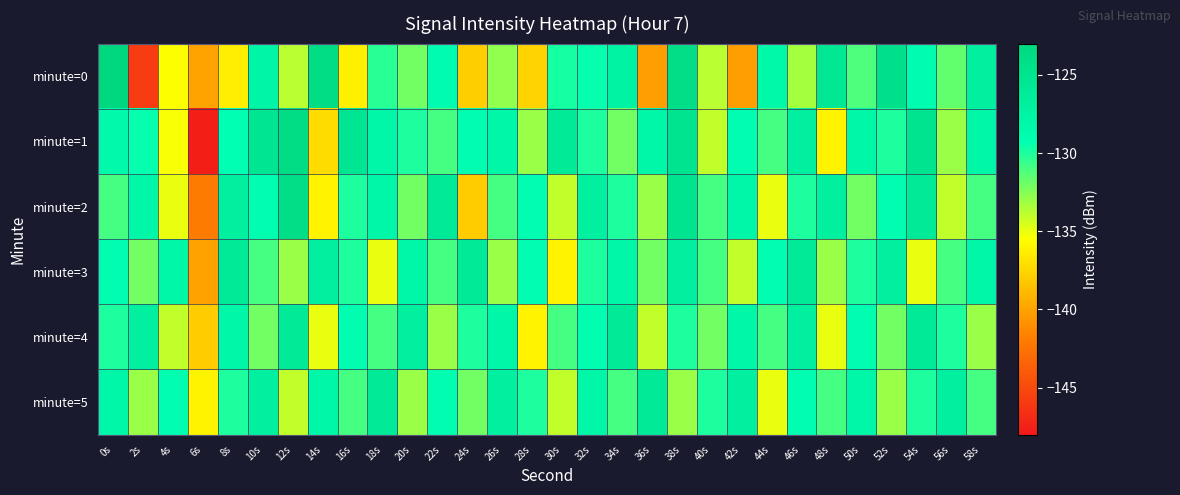

Reading left to right, what are all the values shown in this chart?

minute=0: 0s=-123.0	2s=-145.8	4s=-135.5	6s=-139.9	8s=-136.3	10s=-127.9	12s=-133.8	14s=-123.8	16s=-136.2	18s=-130.2	20s=-132.1	22s=-128.9	24s=-137.9	26s=-132.8	28s=-137.6	30s=-129.8	32s=-129.4	34s=-127.3	36s=-140.3	38s=-124.1	40s=-133.8	42s=-140.3	44s=-128.2	46s=-133.3	48s=-125.6	50s=-131.1	52s=-124.2	54s=-128.8	56s=-131.6	58s=-127.0
minute=1: 0s=-128.4	2s=-129.4	4s=-135.3	6s=-147.6	8s=-129.3	10s=-125.2	12s=-123.8	14s=-137.2	16s=-125.2	18s=-128.1	20s=-130.0	22s=-131.0	24s=-129.0	26s=-128.0	28s=-133.0	30s=-126.0	32s=-130.0	34s=-132.0	36s=-128.0	38s=-125.0	40s=-134.0	42s=-129.0	44s=-131.0	46s=-127.0	48s=-136.0	50s=-128.0	52s=-130.0	54s=-125.0	56s=-133.0	58s=-128.0
minute=2: 0s=-131.0	2s=-128.0	4s=-135.0	6s=-142.0	8s=-127.0	10s=-129.0	12s=-124.0	14s=-136.0	16s=-130.0	18s=-128.0	20s=-132.0	22s=-126.0	24s=-138.0	26s=-131.0	28s=-129.0	30s=-134.0	32s=-127.0	34s=-130.0	36s=-133.0	38s=-125.0	40s=-131.0	42s=-128.0	44s=-135.0	46s=-130.0	48s=-127.0	50s=-132.0	52s=-129.0	54s=-126.0	56s=-134.0	58s=-131.0
minute=3: 0s=-129.0	2s=-132.0	4s=-128.0	6s=-140.0	8s=-126.0	10s=-131.0	12s=-133.0	14s=-127.0	16s=-130.0	18s=-135.0	20s=-128.0	22s=-131.0	24s=-126.0	26s=-133.0	28s=-129.0	30s=-136.0	32s=-130.0	34s=-128.0	36s=-132.0	38s=-127.0	40s=-131.0	42s=-134.0	44s=-129.0	46s=-126.0	48s=-133.0	50s=-130.0	52s=-127.0	54s=-135.0	56s=-131.0	58s=-128.0
minute=4: 0s=-130.0	2s=-127.0	4s=-134.0	6s=-138.0	8s=-128.0	10s=-132.0	12s=-126.0	14s=-135.0	16s=-129.0	18s=-131.0	20s=-127.0	22s=-133.0	24s=-130.0	26s=-128.0	28s=-136.0	30s=-131.0	32s=-129.0	34s=-126.0	36s=-134.0	38s=-130.0	40s=-132.0	42s=-128.0	44s=-131.0	46s=-127.0	48s=-135.0	50s=-129.0	52s=-132.0	54s=-126.0	56s=-130.0	58s=-133.0
minute=5: 0s=-128.0	2s=-133.0	4s=-129.0	6s=-136.0	8s=-130.0	10s=-127.0	12s=-134.0	14s=-128.0	16s=-131.0	18s=-126.0	20s=-133.0	22s=-129.0	24s=-132.0	26s=-127.0	28s=-130.0	30s=-134.0	32s=-128.0	34s=-131.0	36s=-126.0	38s=-133.0	40s=-130.0	42s=-127.0	44s=-135.0	46s=-129.0	48s=-131.0	50s=-128.0	52s=-133.0	54s=-130.0	56s=-127.0	58s=-131.0